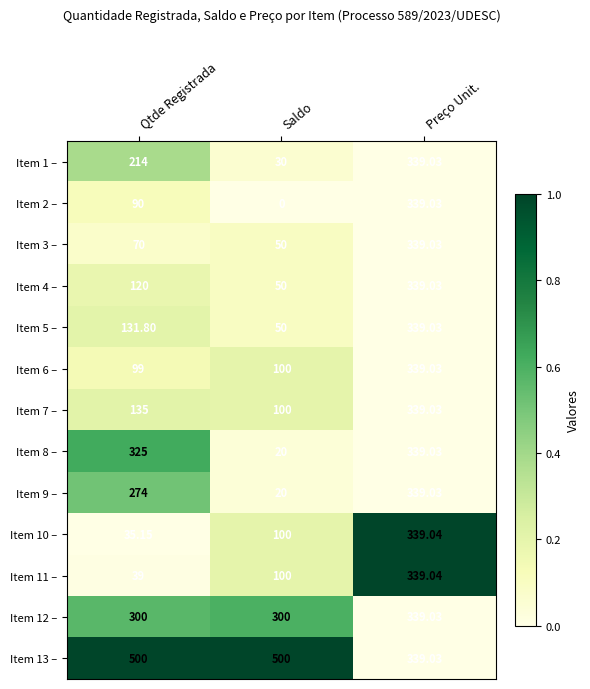

At which category does the chart reach its minimum across all series?

Saldo